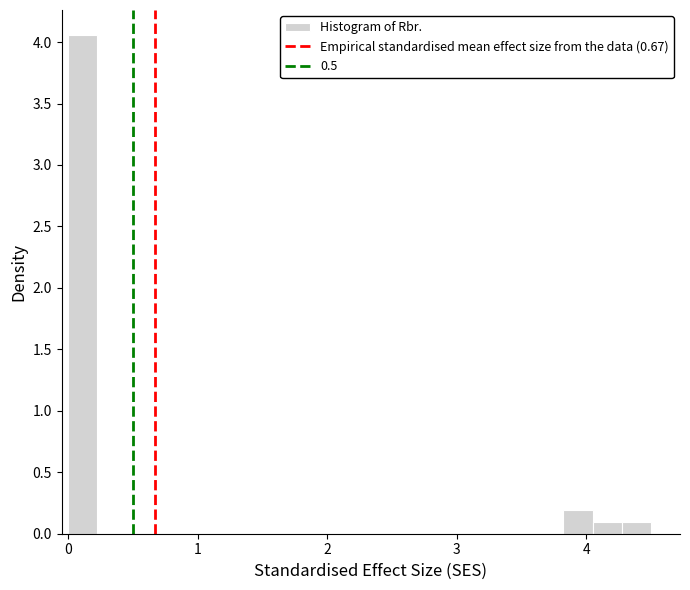

Read against the x-axis, roughly where is the centre of the tallest bar?

0.1